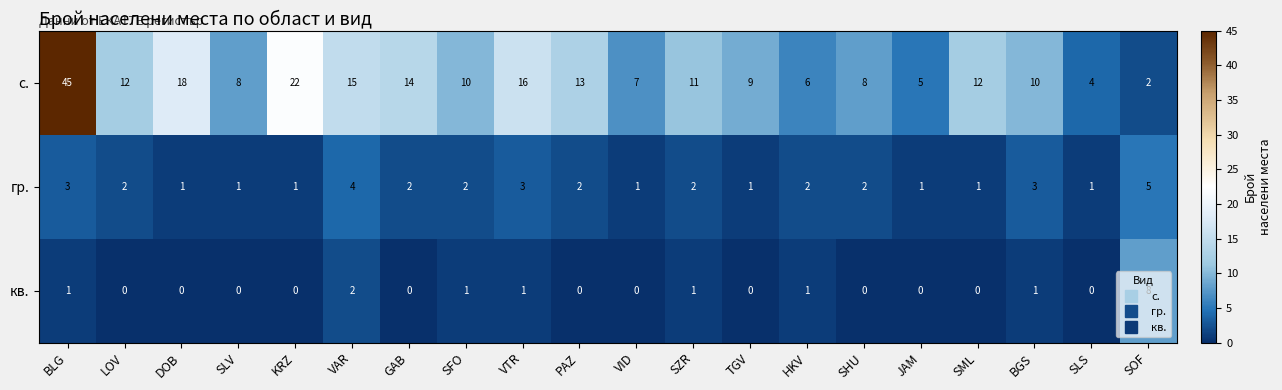

What is the average value of the с. series?

12